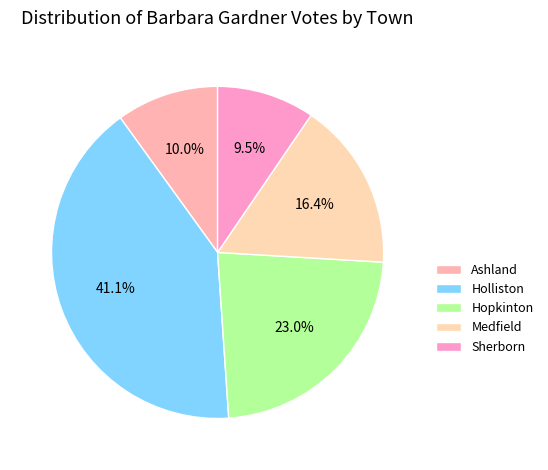

To the nearest percent, what portion does Sherborn represent?

10%